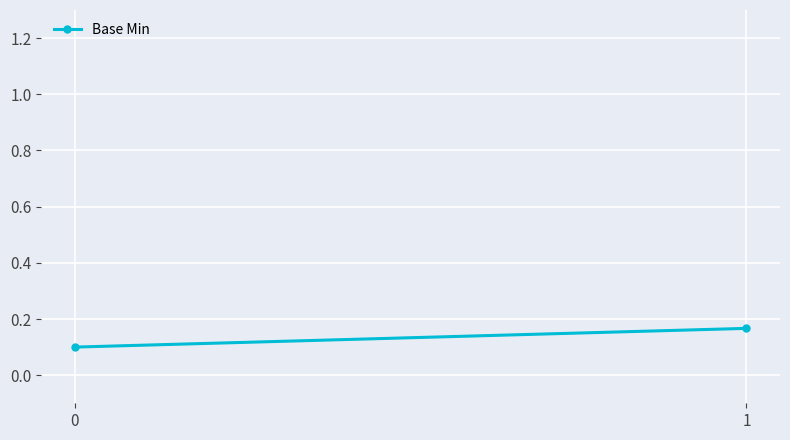

What is the average value?

0.1